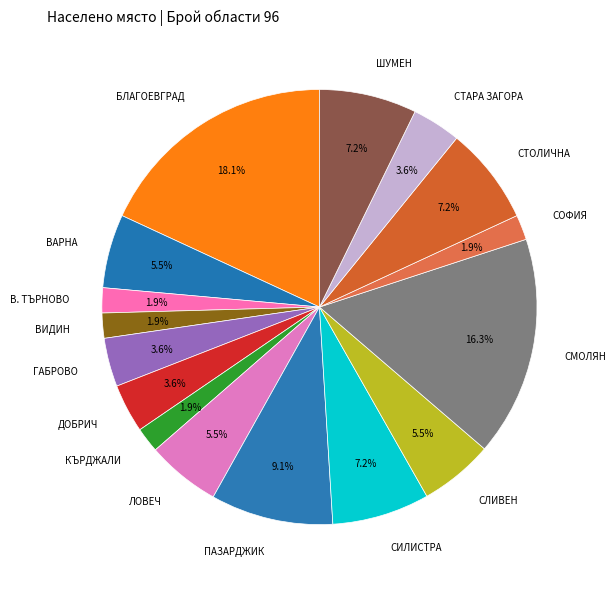

What is the largest slice in the pie chart?

БЛАГОЕВГРАД